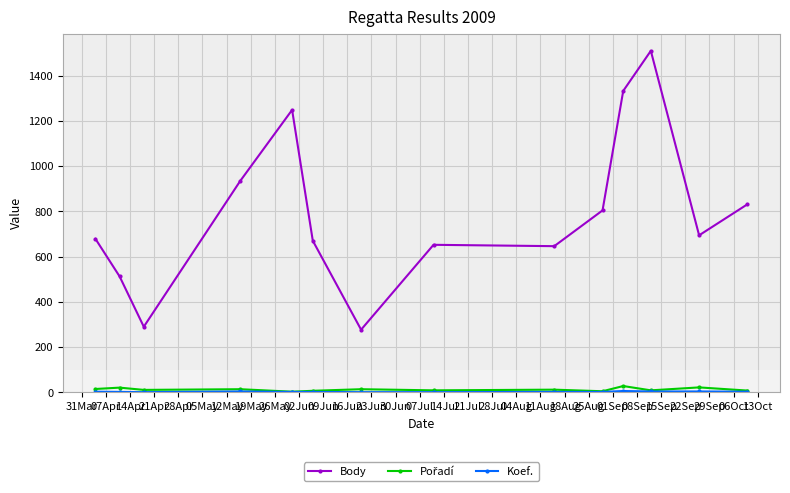

Which series has the widest spread of values?

Body